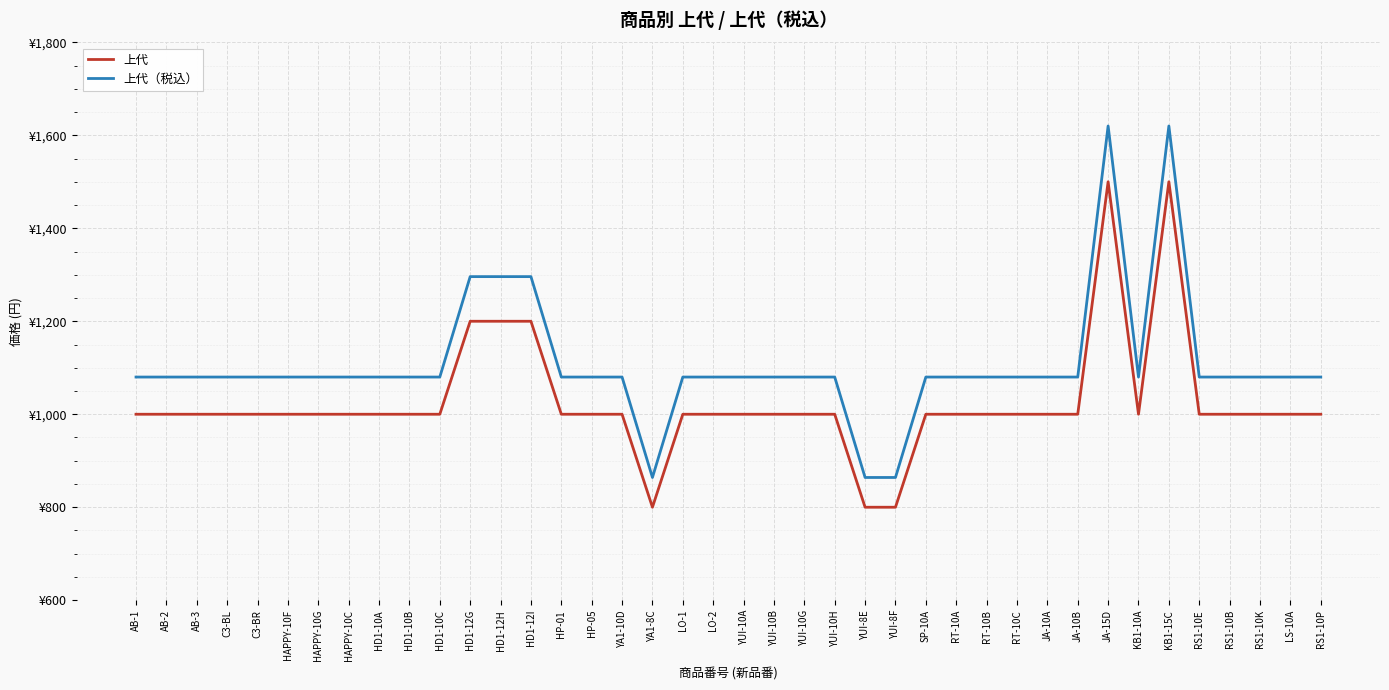

Read the 上代（税込） value at LO-2, to the nearest 50.

1100